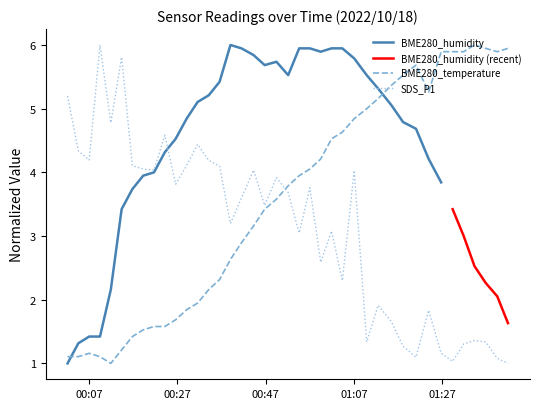

Which series changed the most between 2022/10/18 00:19:15 and 2022/10/18 00:21:42?

BME280_temperature